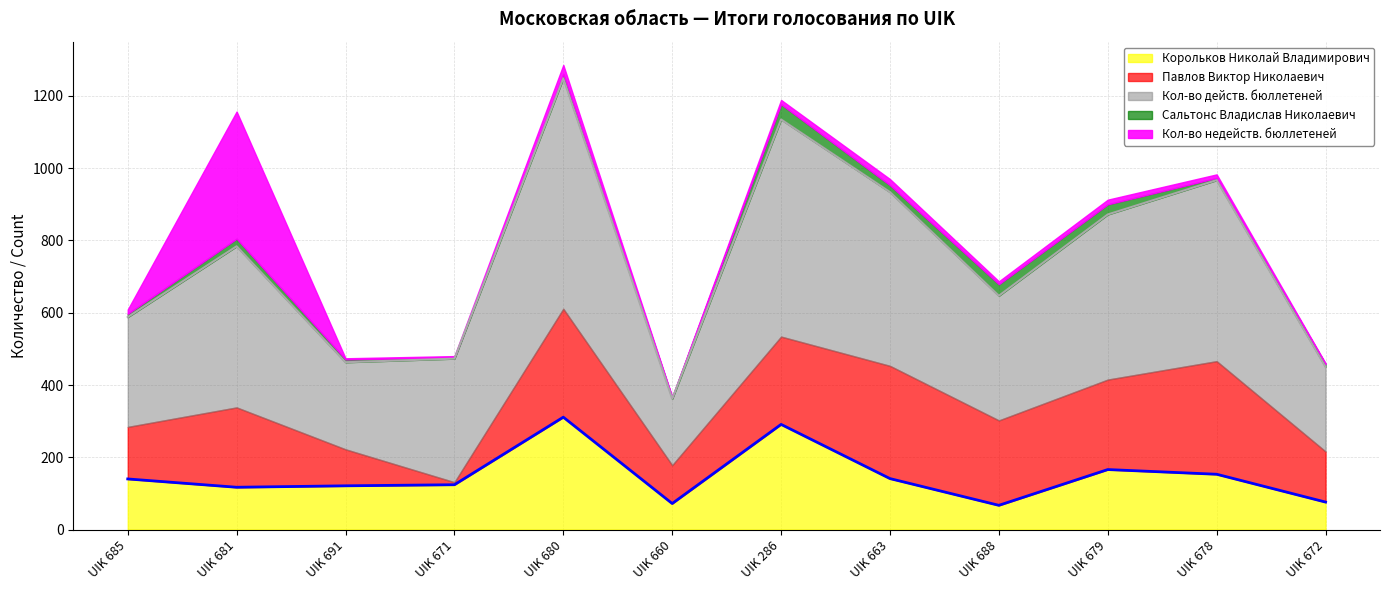

At which label does Павлов Виктор Николаевич first exceed 235?

UIK 680